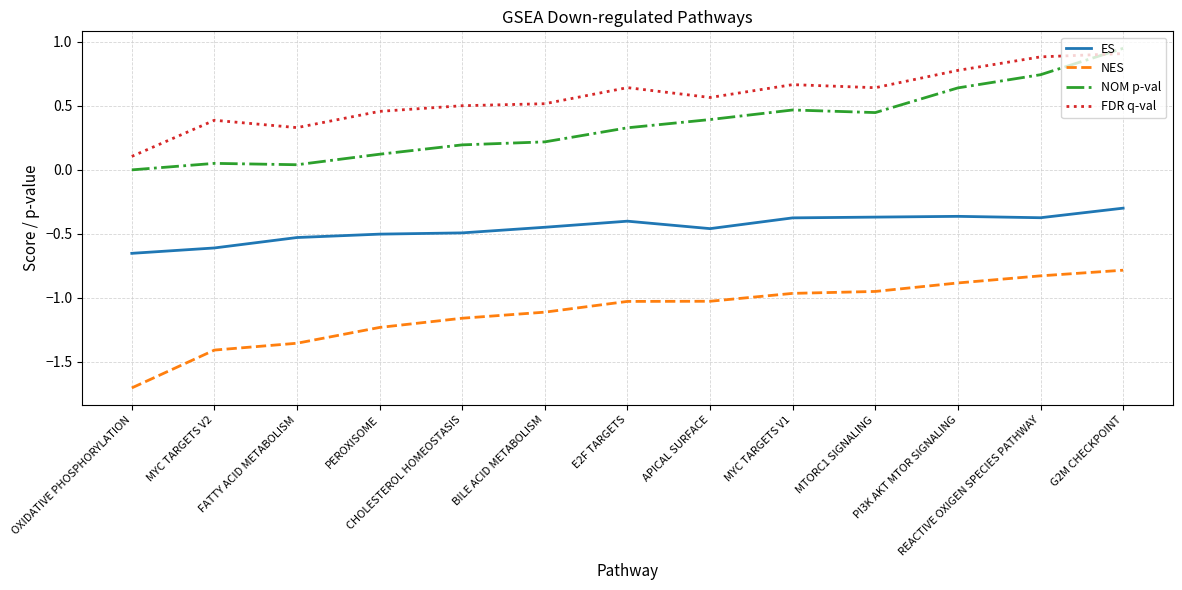

What is the difference between the second highest and second lowest values in the ES series?

0.2